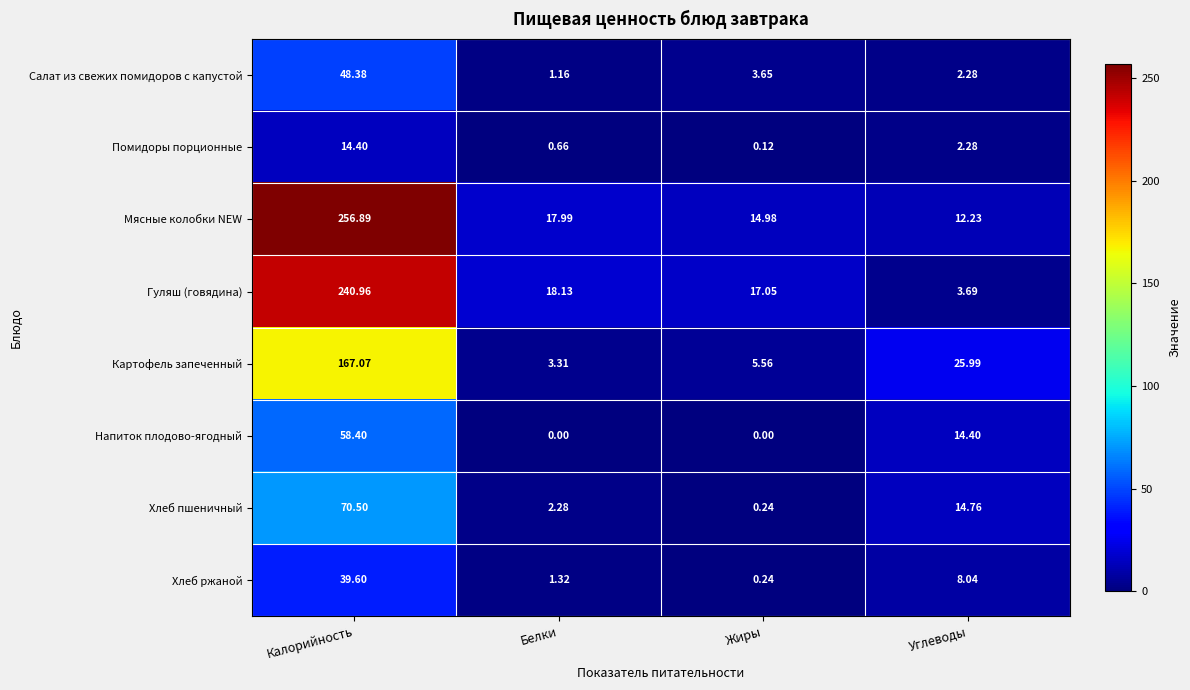

Which label corresponds to the largest value in the chart?

Калорийность